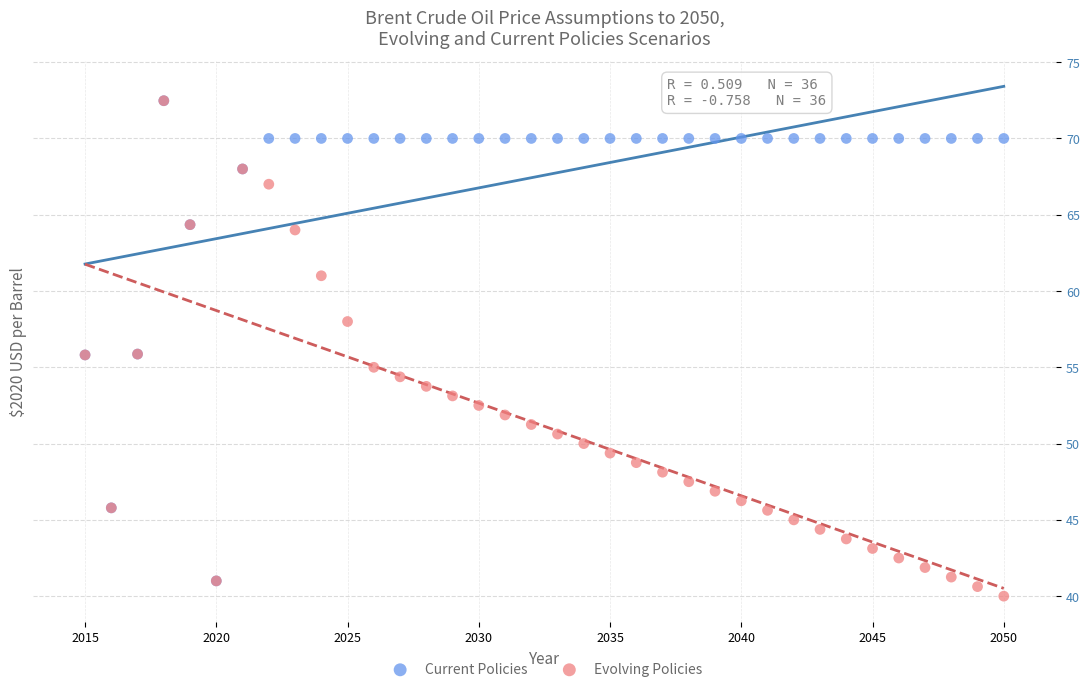

What are all the series names shown in the legend?

Current Policies, Evolving Policies